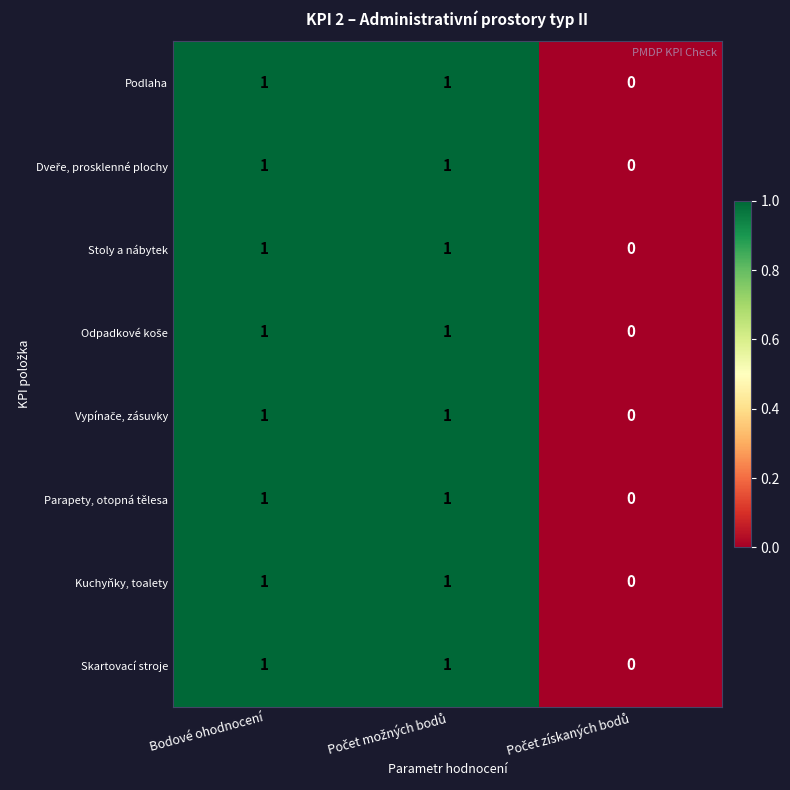

Count the Skartovací stroje values in the range 0 to 1.

3